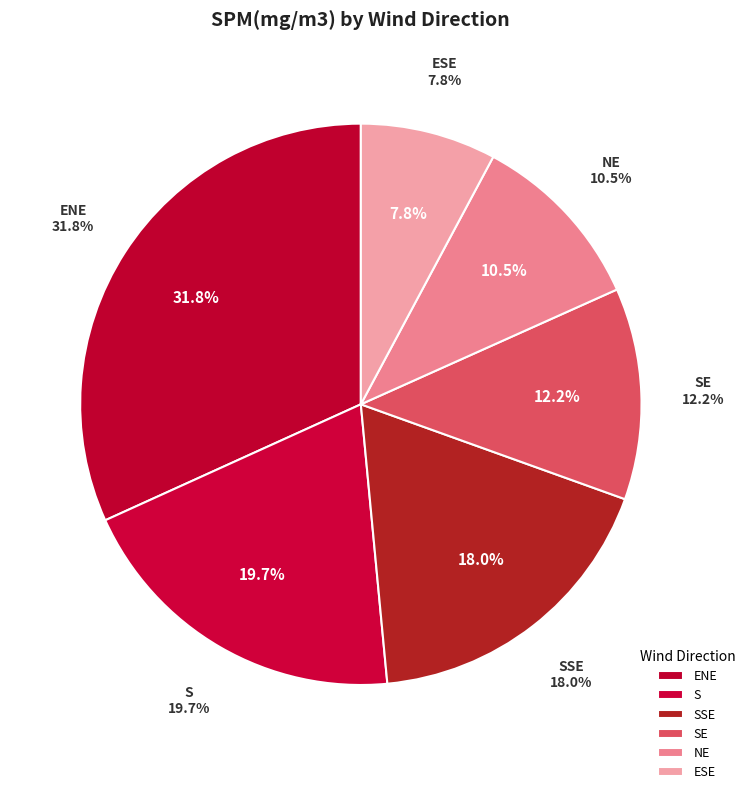

The SE slice represents 1% of the pie. True or false?

False